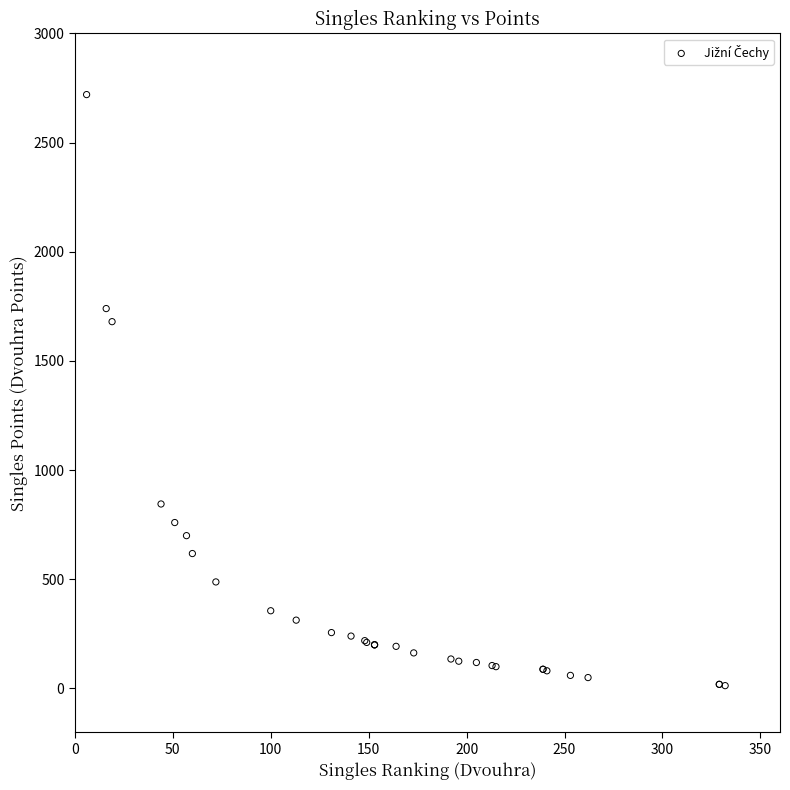

What Y value in the scatter plot is closest to 1366?

1680